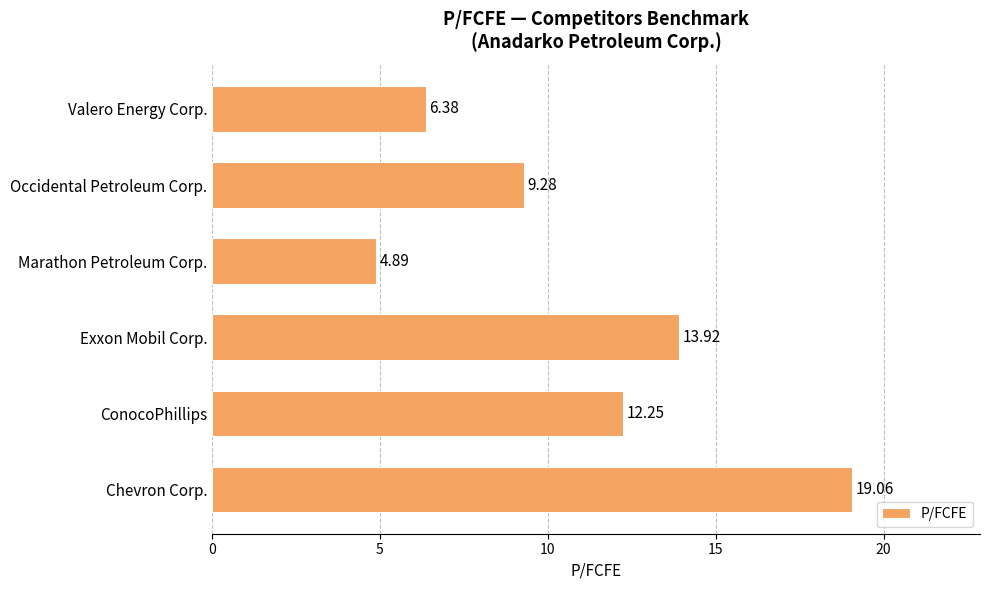

What is the change in value from Chevron Corp. to Exxon Mobil Corp.?

-5.1